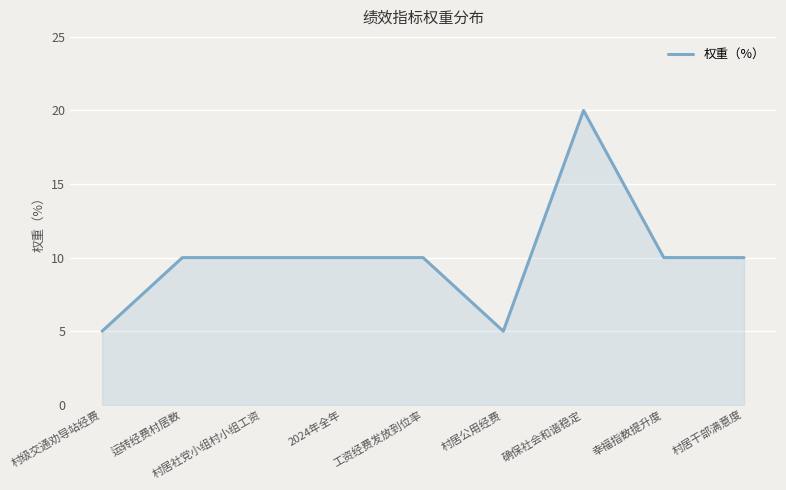

What is the approximate value at 村级交通劝导站经费, to the nearest 5?

5